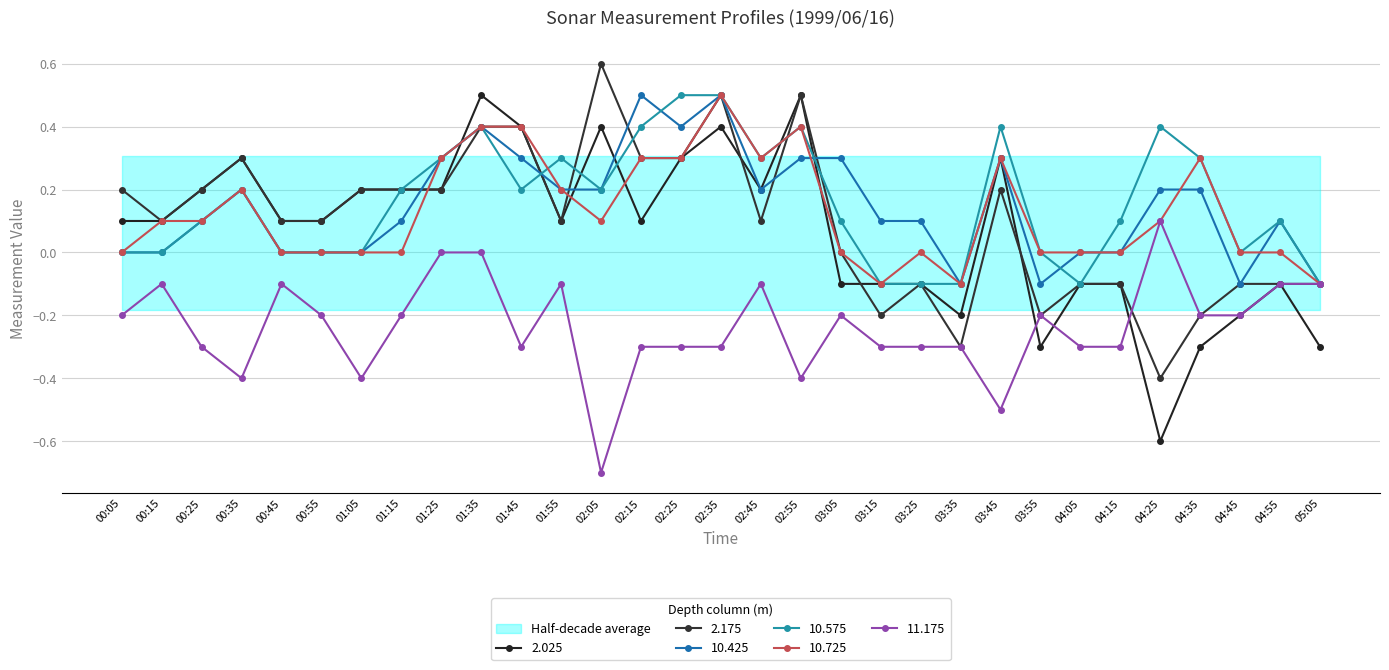

True or false: 2.175 has a value of 0.7 at 02:55.

False